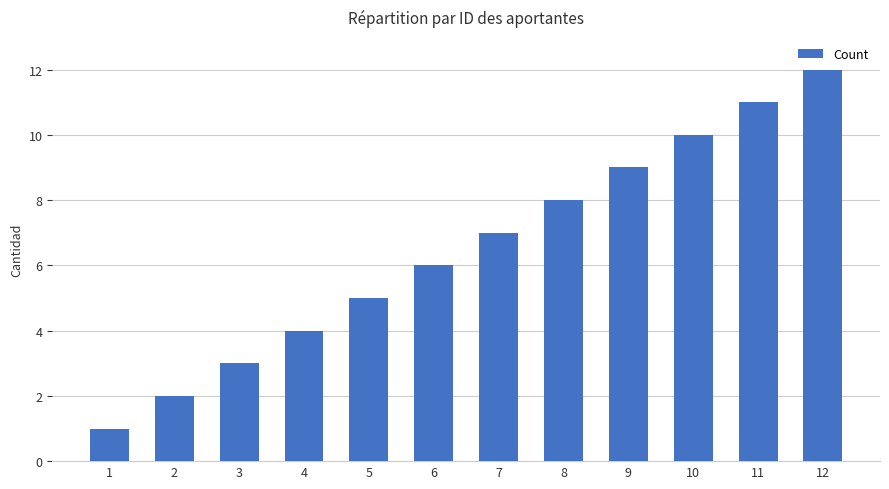

At which category does the chart reach its peak across all series?

12